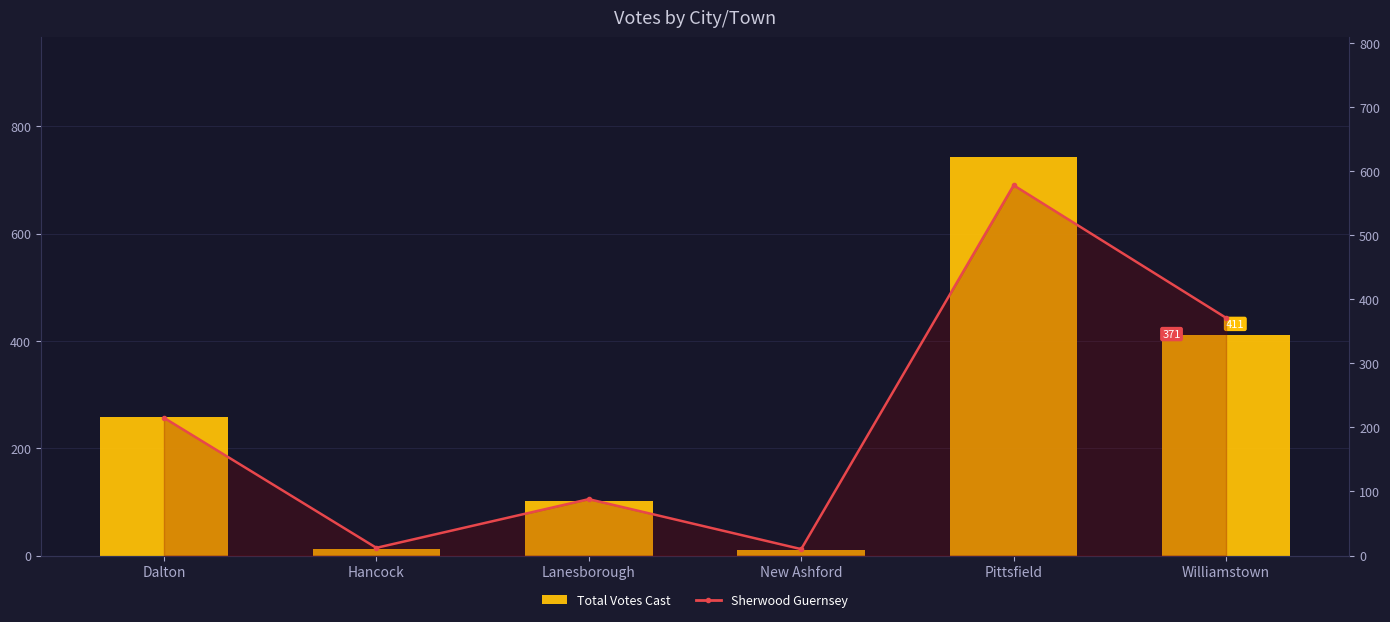

What is the value of the Total Votes Cast bar at the 4th from the left?

10